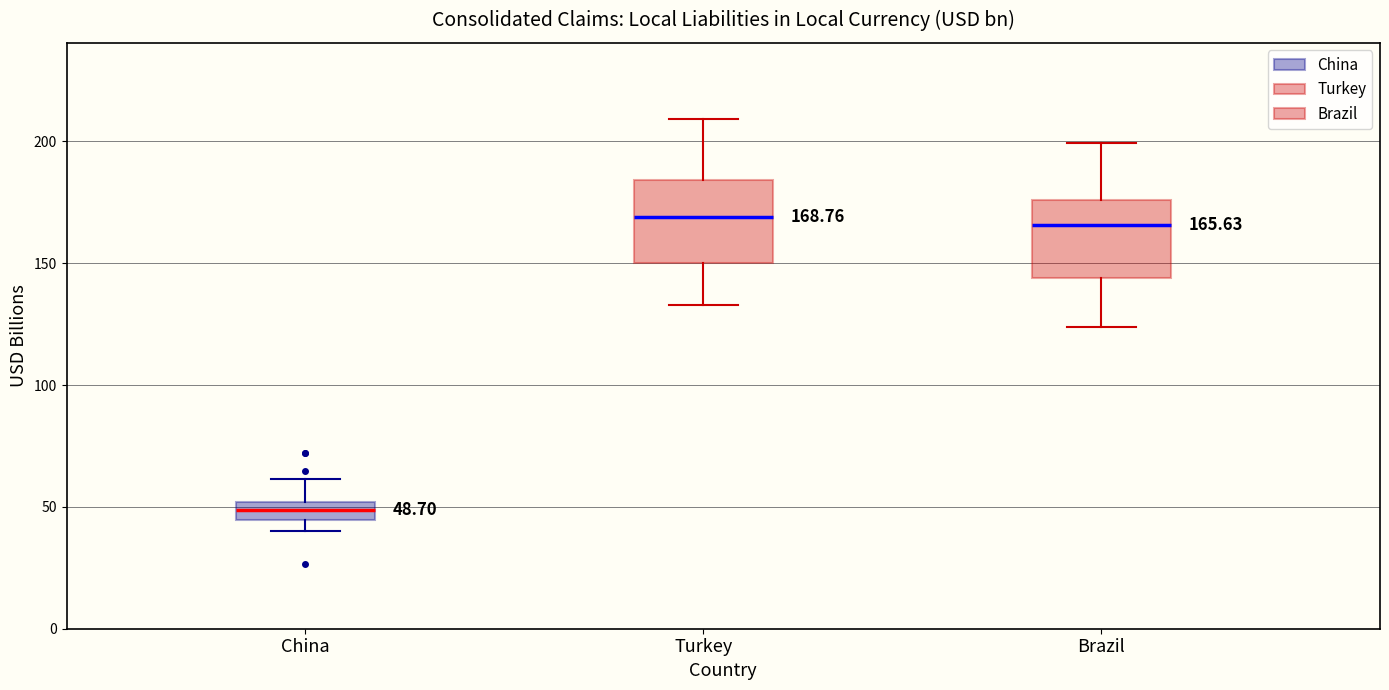

Which box's median line is the lowest?

China